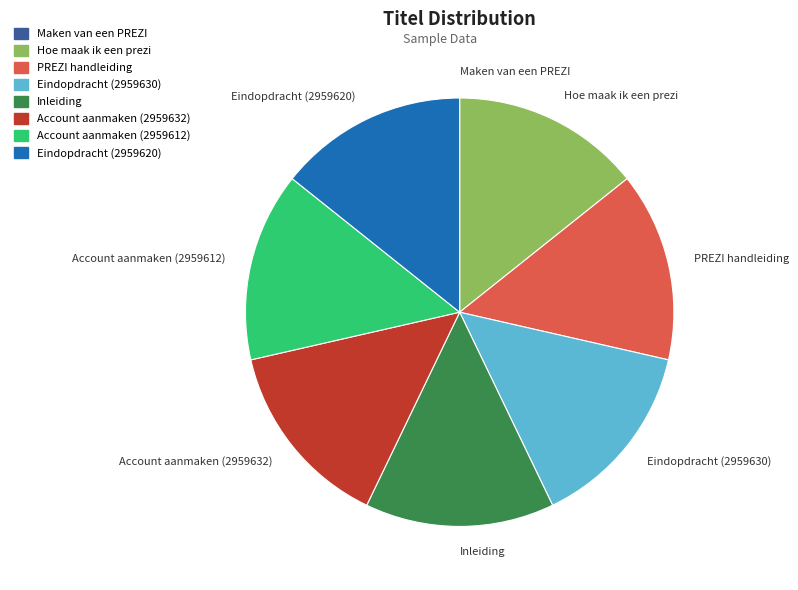

Is the sum of PREZI handleiding and Account aanmaken (2959632) greater than half?

No